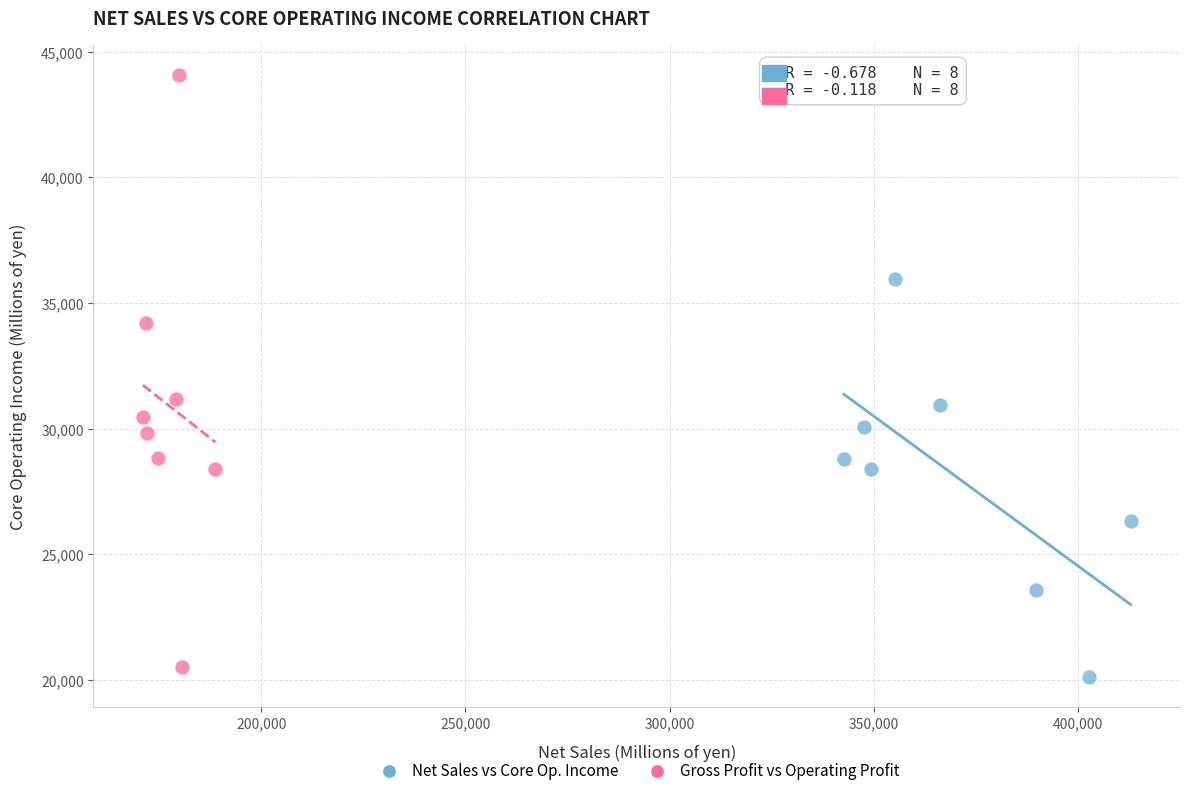

Which series reaches the maximum Y coordinate?

Gross Profit vs Operating Profit